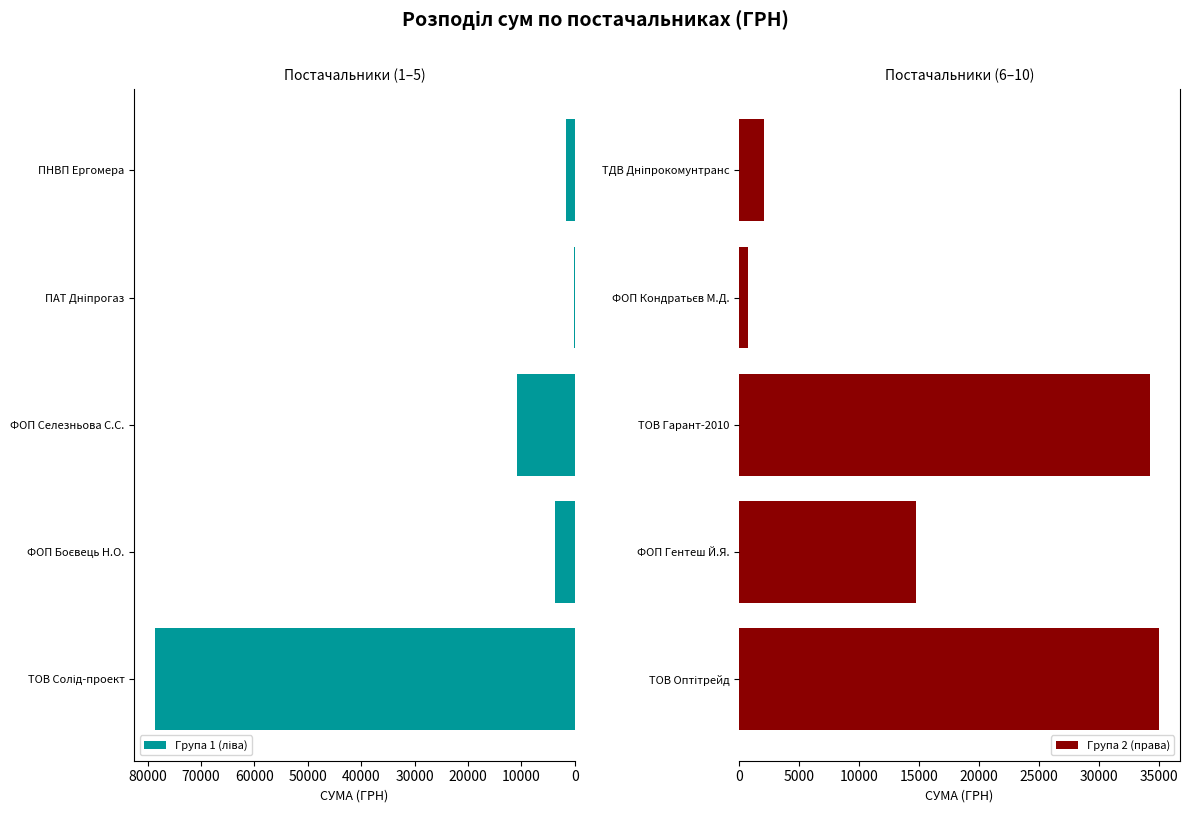

What is the difference between the maximum and minimum values in the Група 2 (права) series?

34316.0